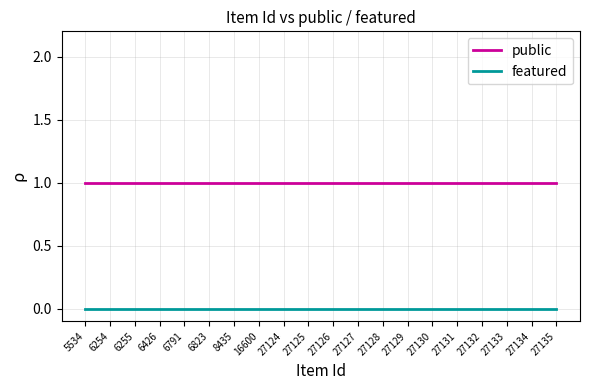

True or false: featured and public intersect in this chart.

False